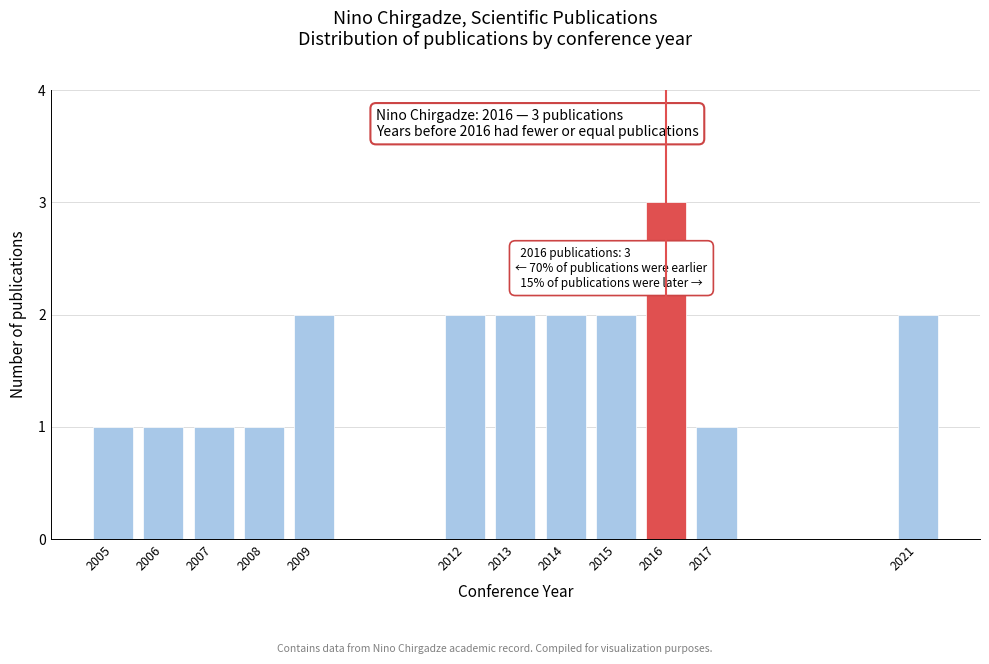

Reading left to right, transcribe all the data shown in this chart.

2005=1	2006=1	2007=1	2008=1	2009=2	2012=2	2013=2	2014=2	2015=2	2016=3	2017=1	2021=2